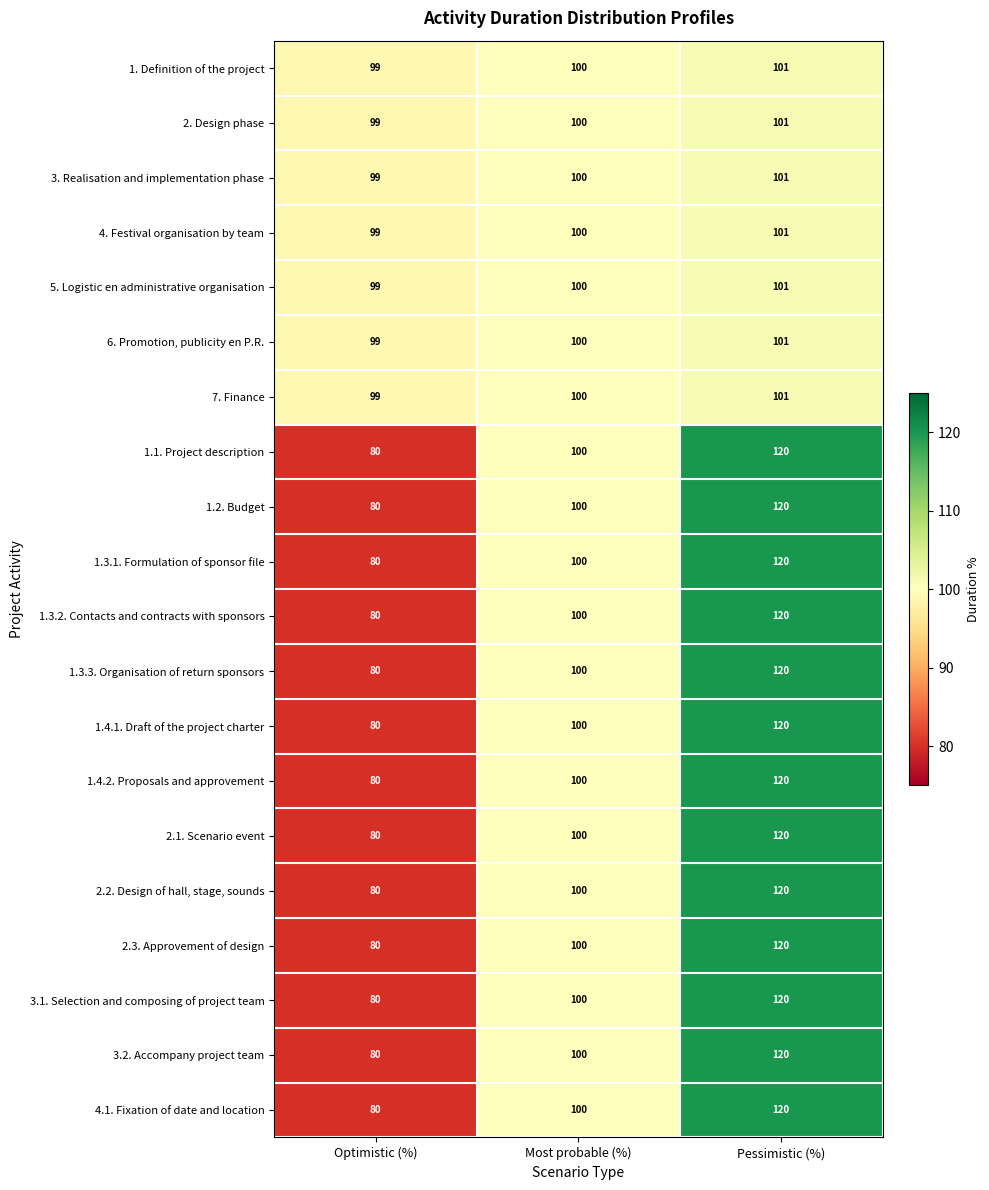

What is the minimum value shown in the chart?

80